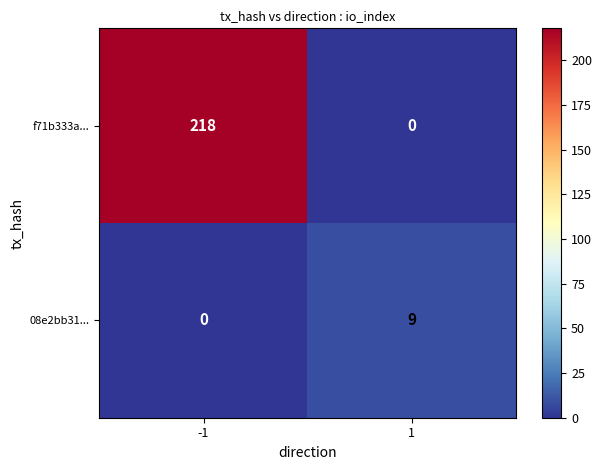

What is the difference between the maximum and minimum values in the f71b333a... series?

218